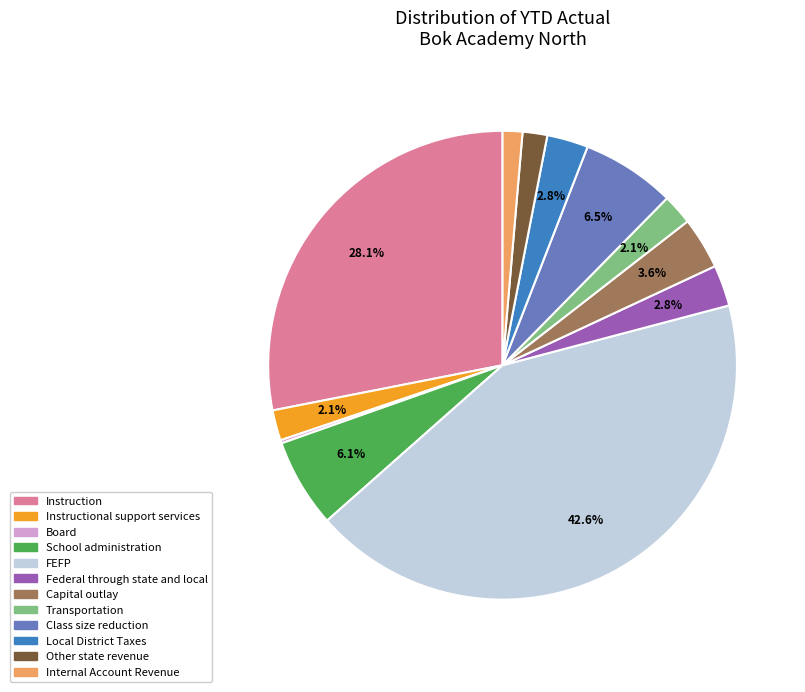

What is the total percentage of Transportation and School administration?

8.2%